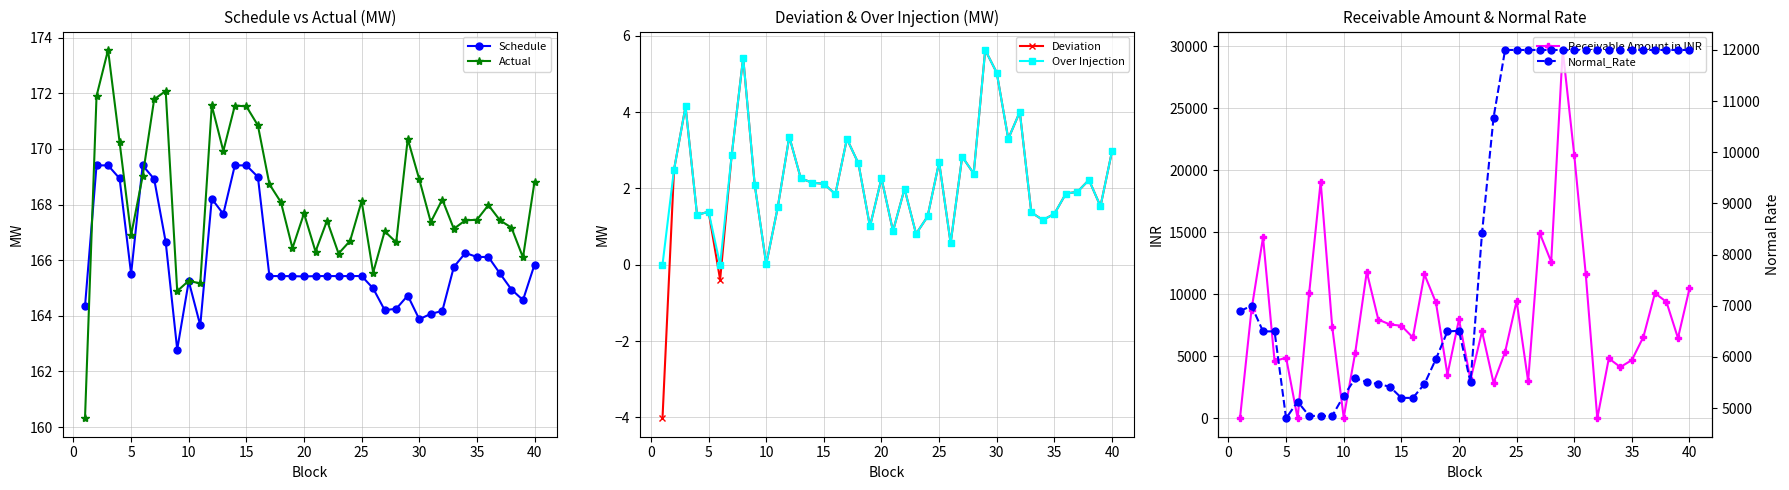

True or false: Over Injection has a value of 2.1 at 15.

True